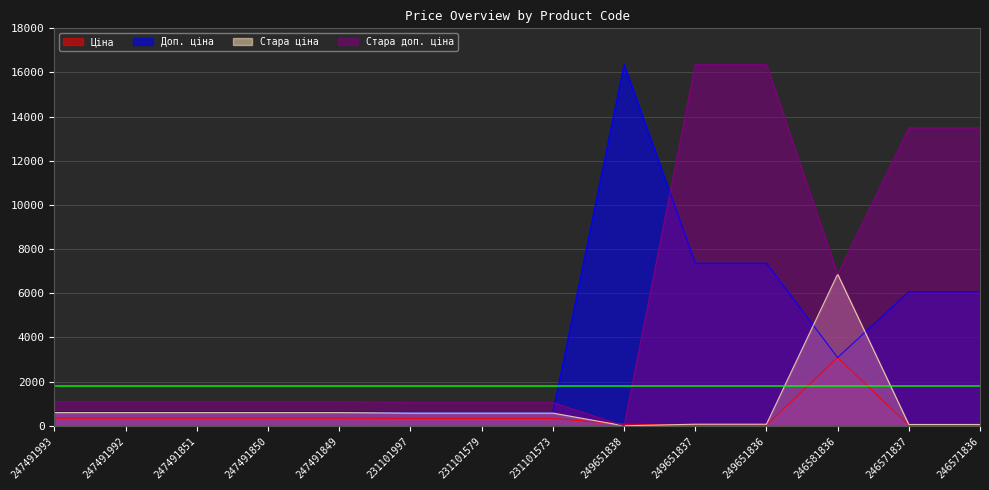

At which label does Стара ціна first exceed 576?

247491993